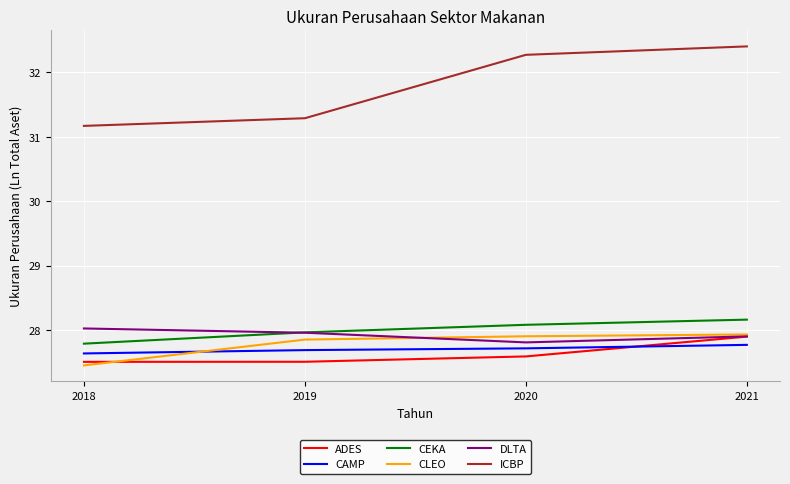

How many ICBP values are between 31 and 32?

2